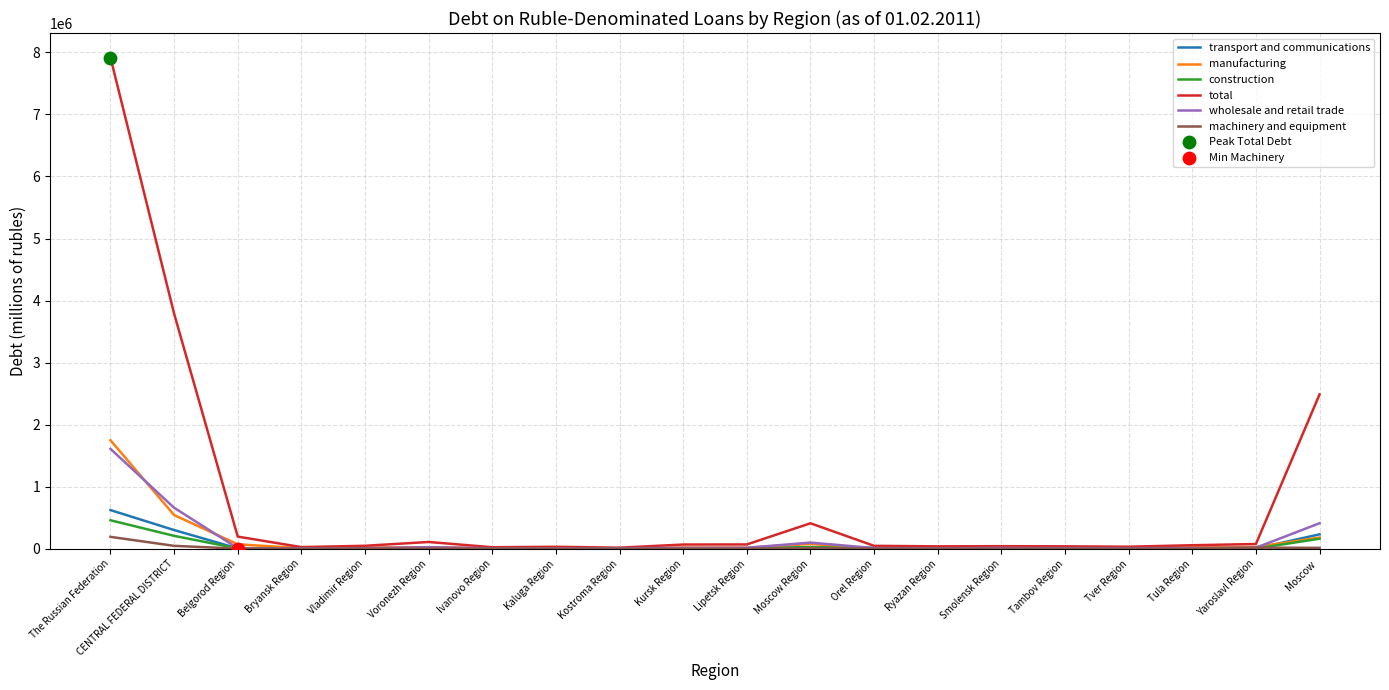

Which series has the largest total across all categories?

total